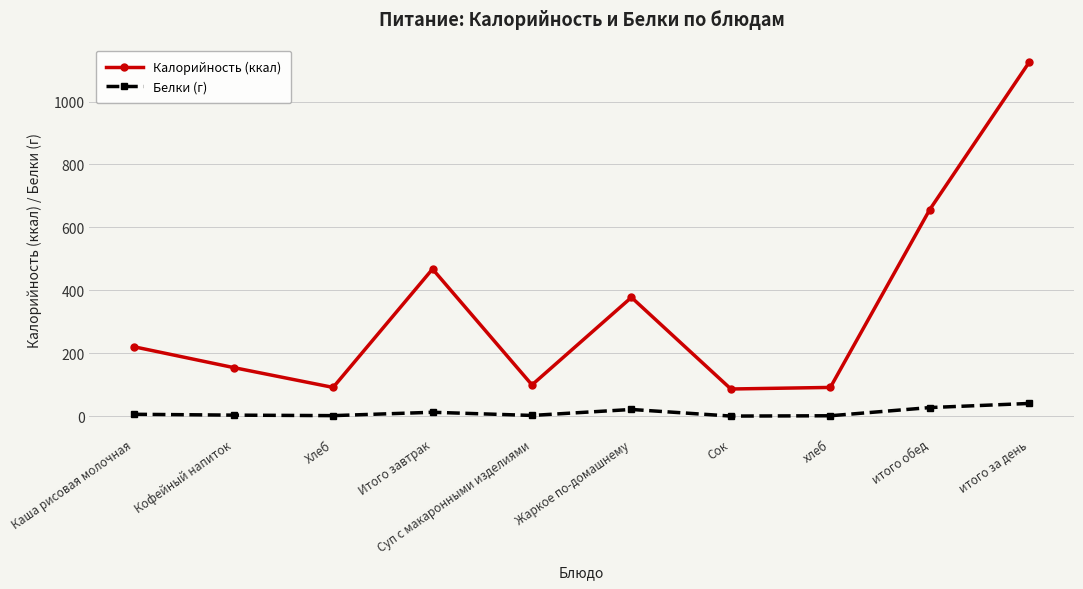

At how many categories does at least one series exceed 385?

3